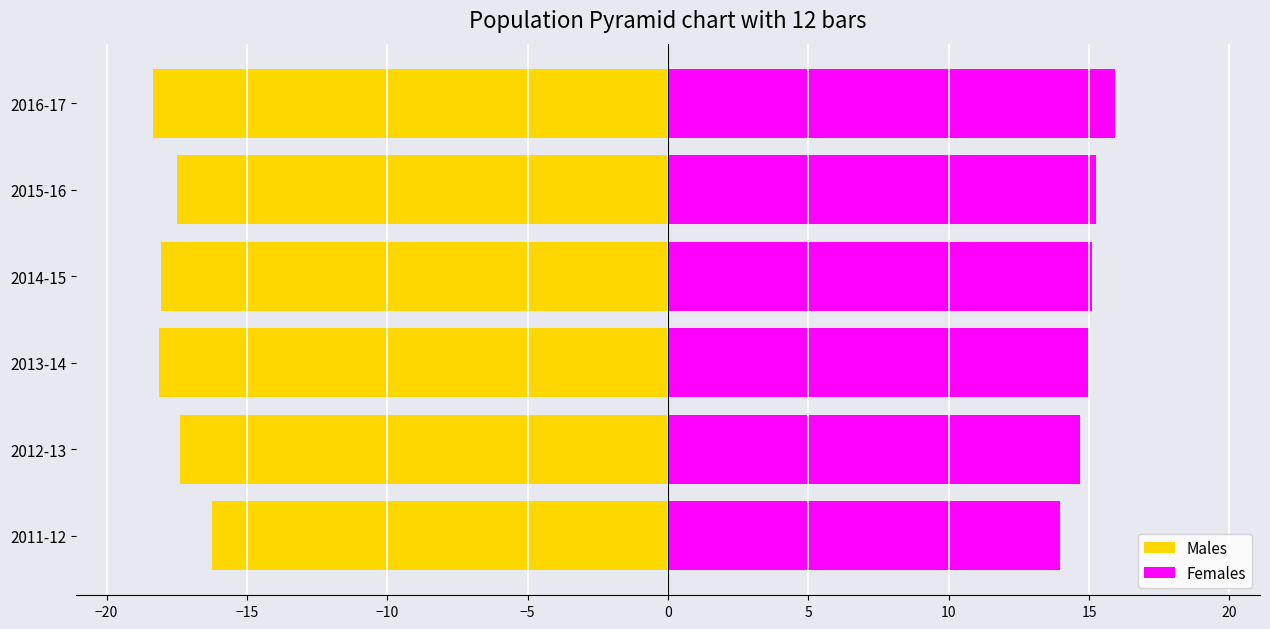

Is it true that Males equals -18.3 at 2016-17?

True